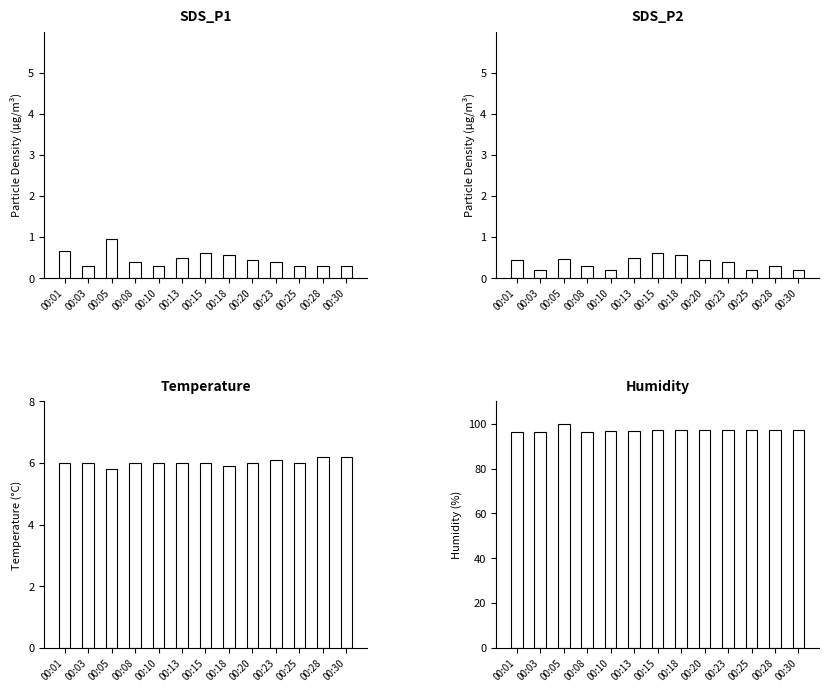

How many values in the Temp series are below 6?

2